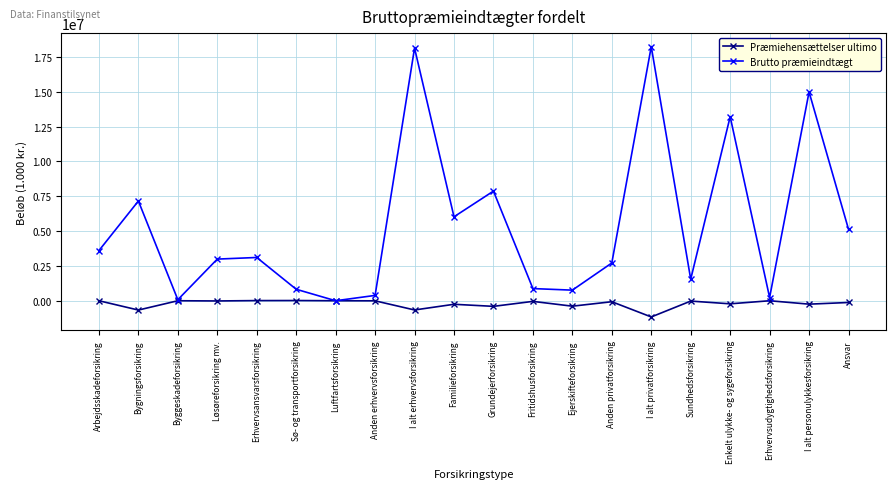

List the series in order of their peak value, lowest first.

Præmiehensættelser ultimo, Brutto præmieindtægt